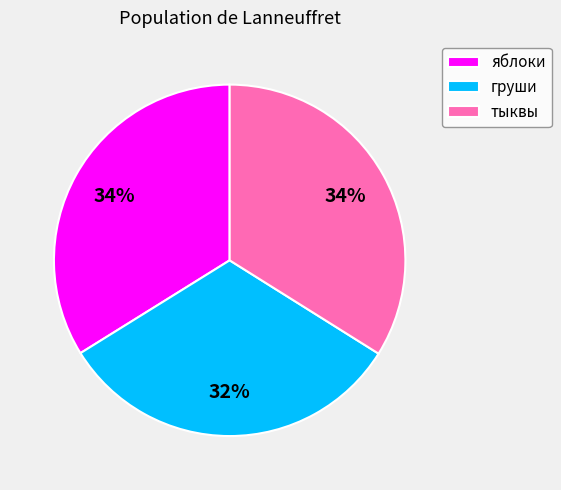

Count the number of slices in the pie.

3